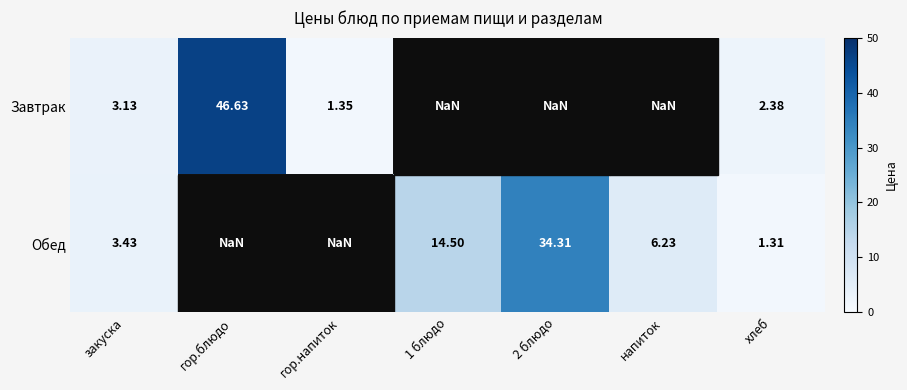

Rank the series at закуска from lowest to highest value.

Завтрак, Обед